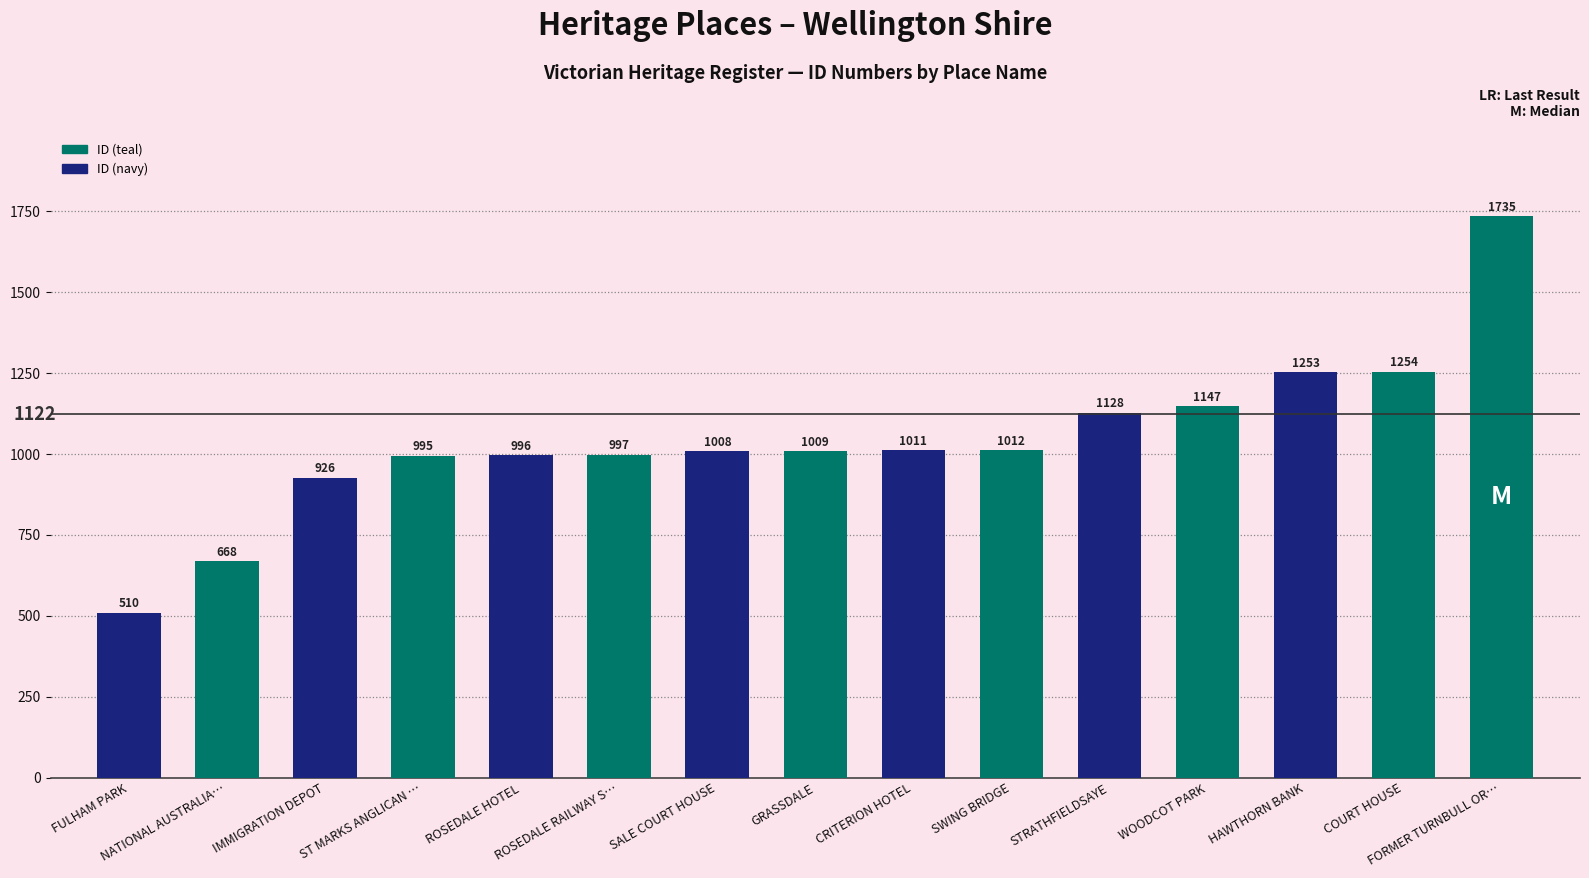

What is the change in value from CRITERION HOTEL to COURT HOUSE?

+243